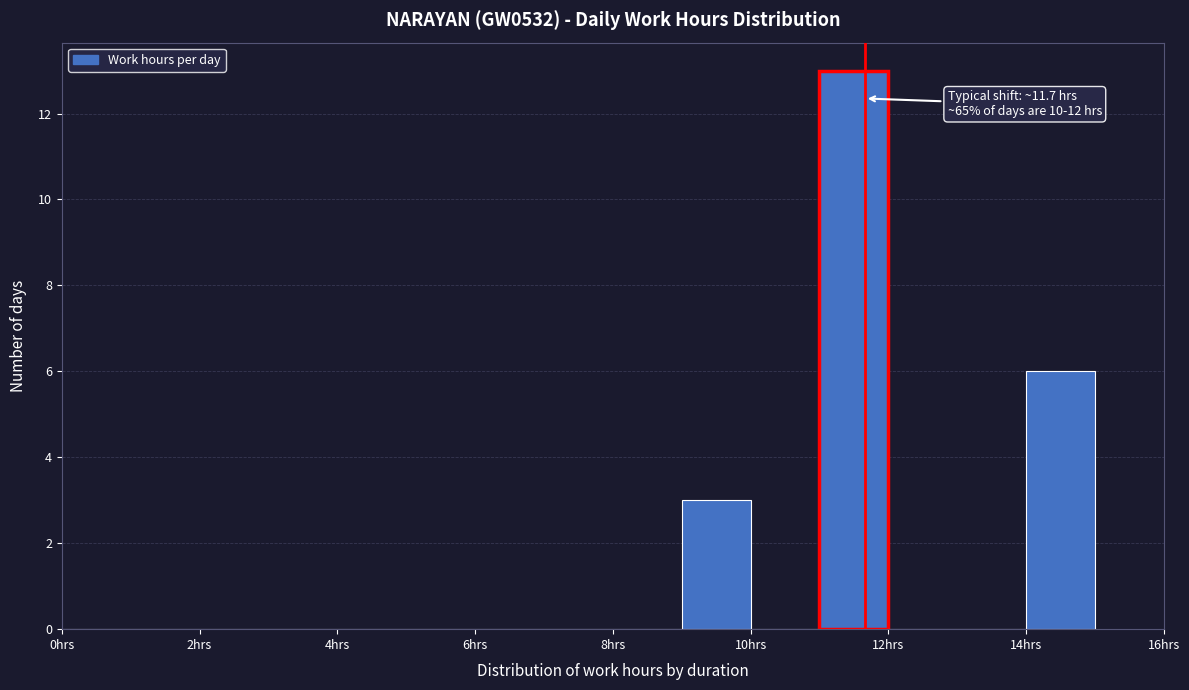

Which range on the x-axis has the tallest bar?

11 to 12